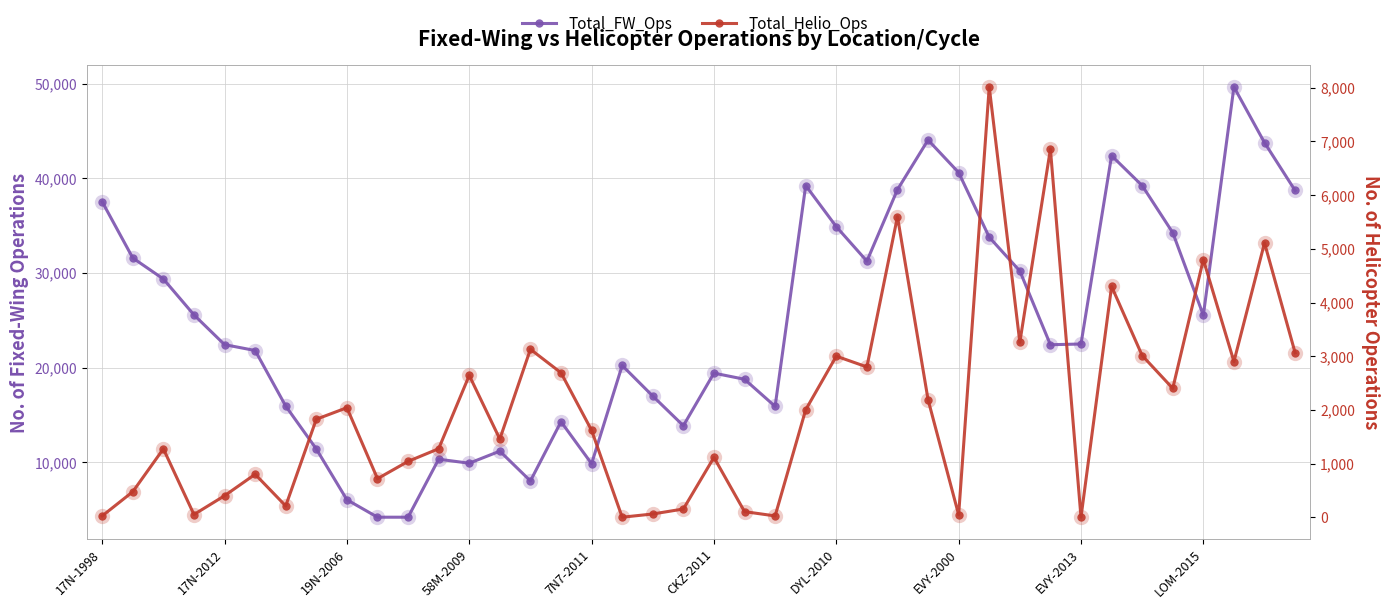

What is the value of the Total_FW_Ops point at the 33rd from the left?

22490